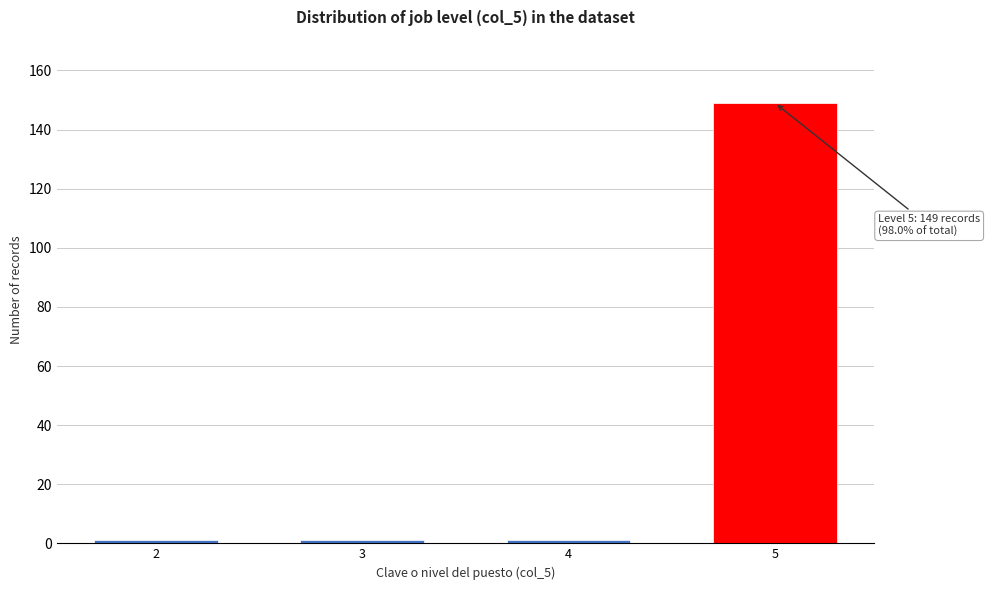

Reading right to left, extract all data points from this chart.

149	1	1	1